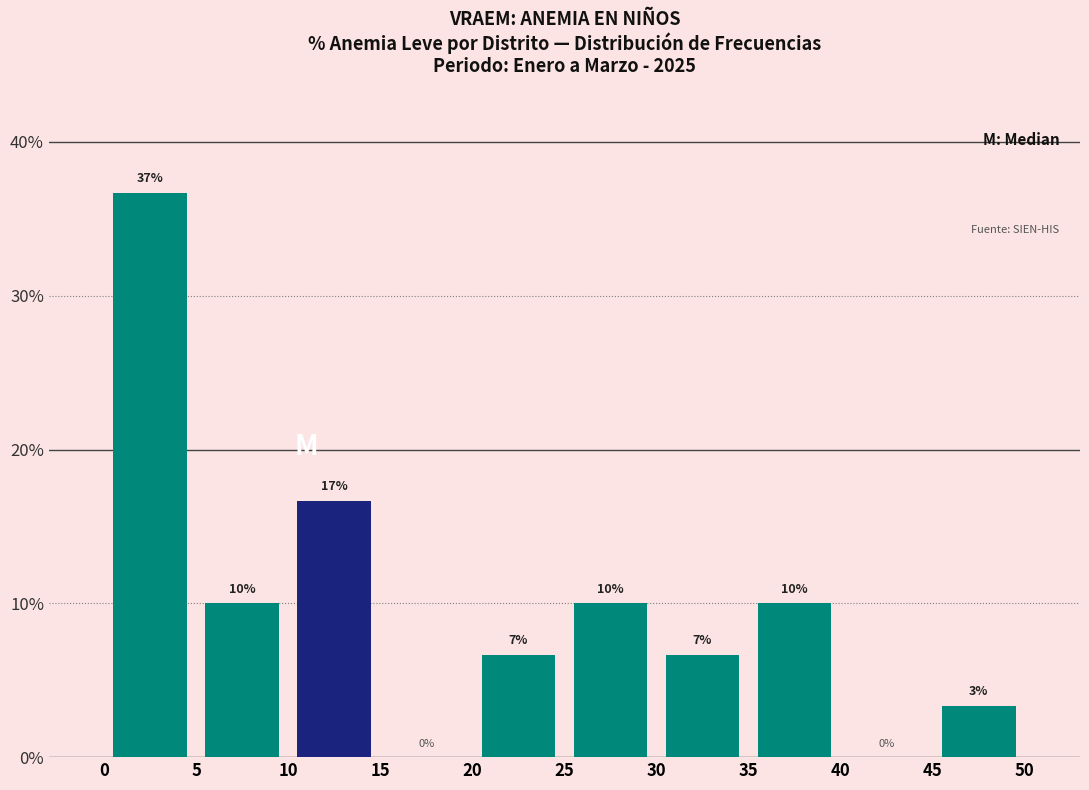

Over which range of the x-axis is the bar tallest?

0 to 5